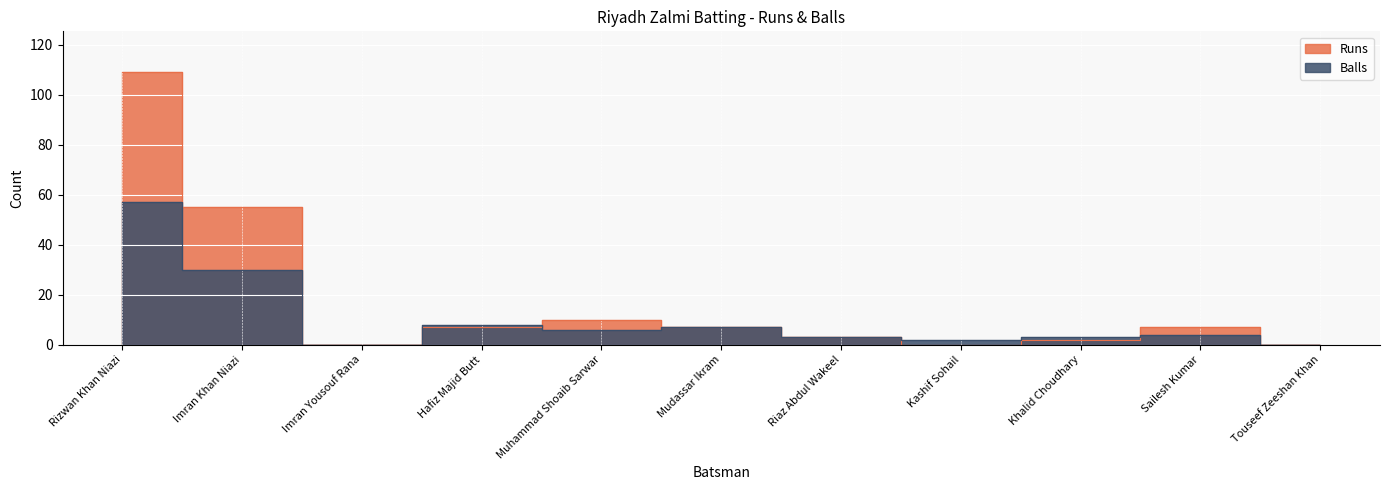

At which category does Balls reach its first local peak?

Hafiz Majid Butt